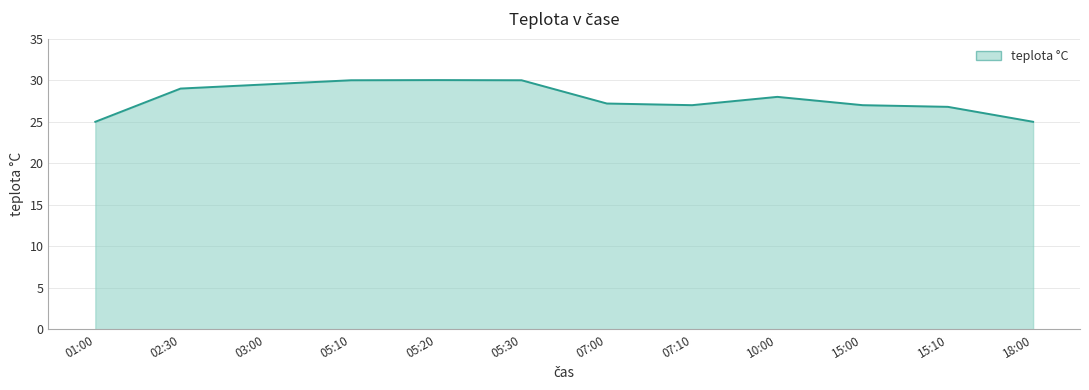

True or false: the data has more than 1 interior local peaks.

True